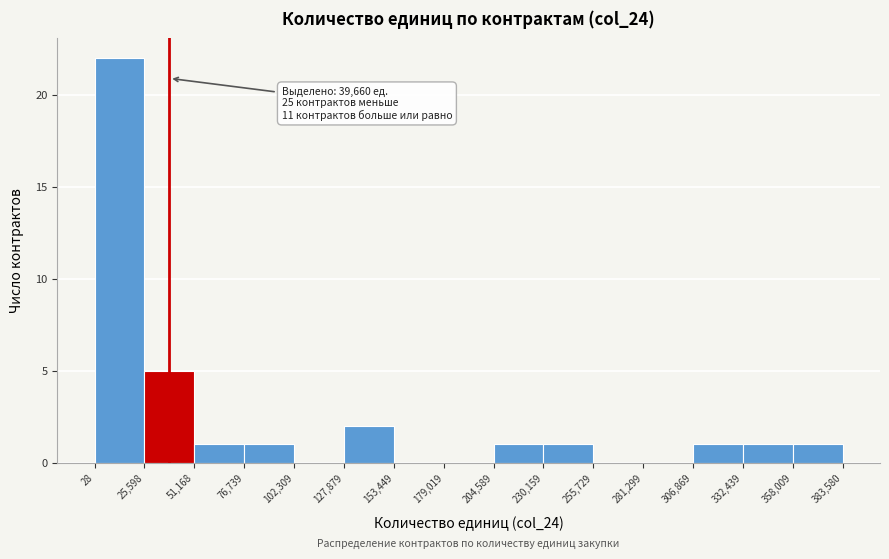

Which range on the x-axis has the tallest bar?

28 to 25,598